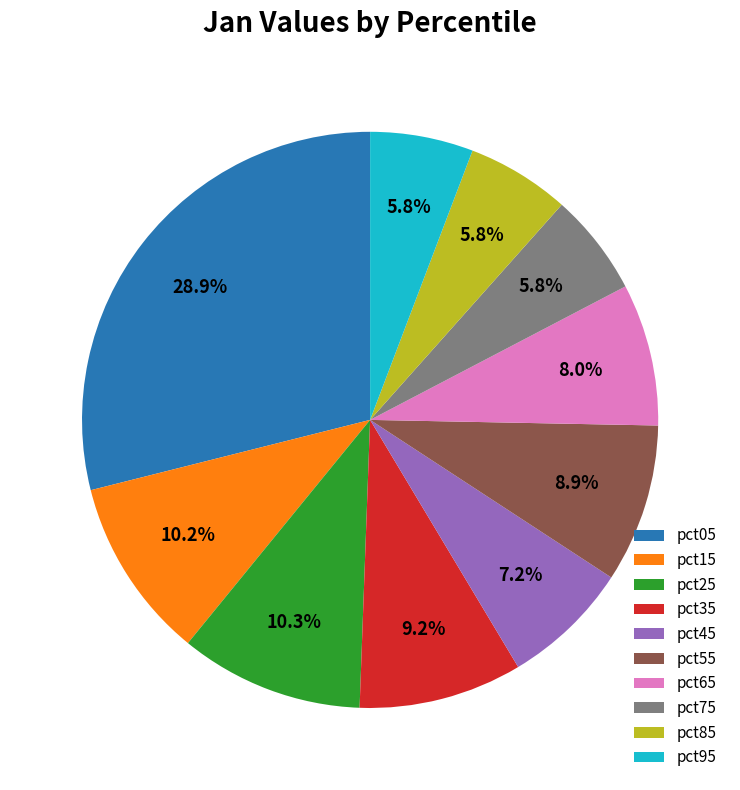

Is it true that pct15 is 1% of the pie?

False